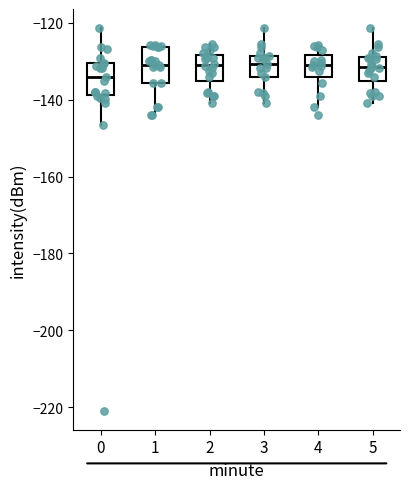

Reading left to right, read every box against the y-axis: the position of its median line, the range the box covers, and the ends of its whiskers. The values are not printed on the chart, so give them approximately, as read against the axis.

0: median -134, box -138 to -130, whiskers -146 to -122
1: median -132, box -136 to -126, whiskers -144 to -126 (just above the box's upper edge)
2: median -132, box -136 to -128, whiskers -140 to -126
3: median -130, box -134 to -128, whiskers -140 to -122
4: median -132, box -134 to -128, whiskers -142 to -126
5: median -132, box -136 to -128, whiskers -140 to -122